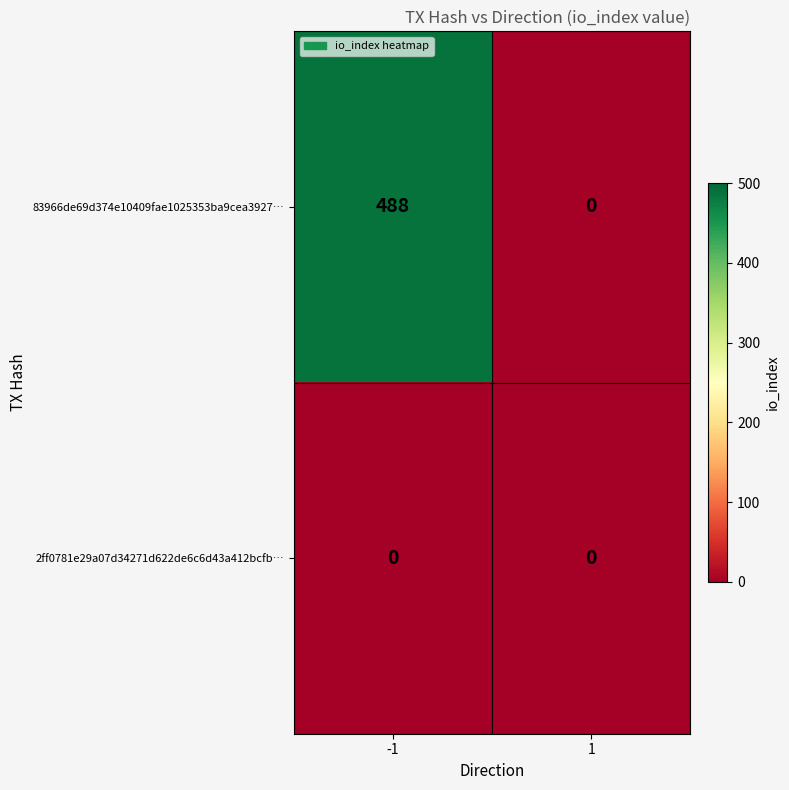

Which series has the largest range (max minus min)?

83966de69d374e10409fae1025353ba9cea3927…